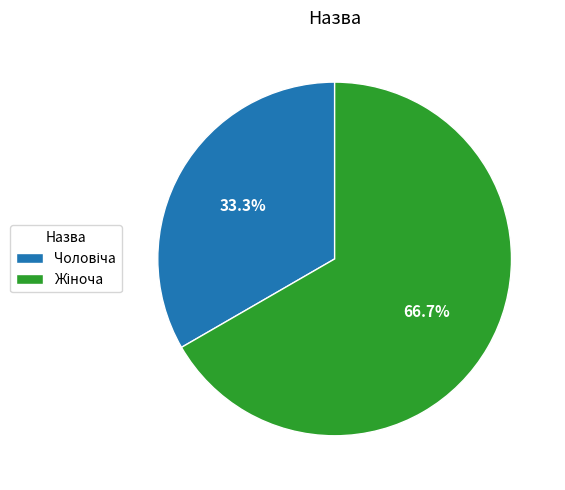

To the nearest percent, what is the average slice percentage?

50%